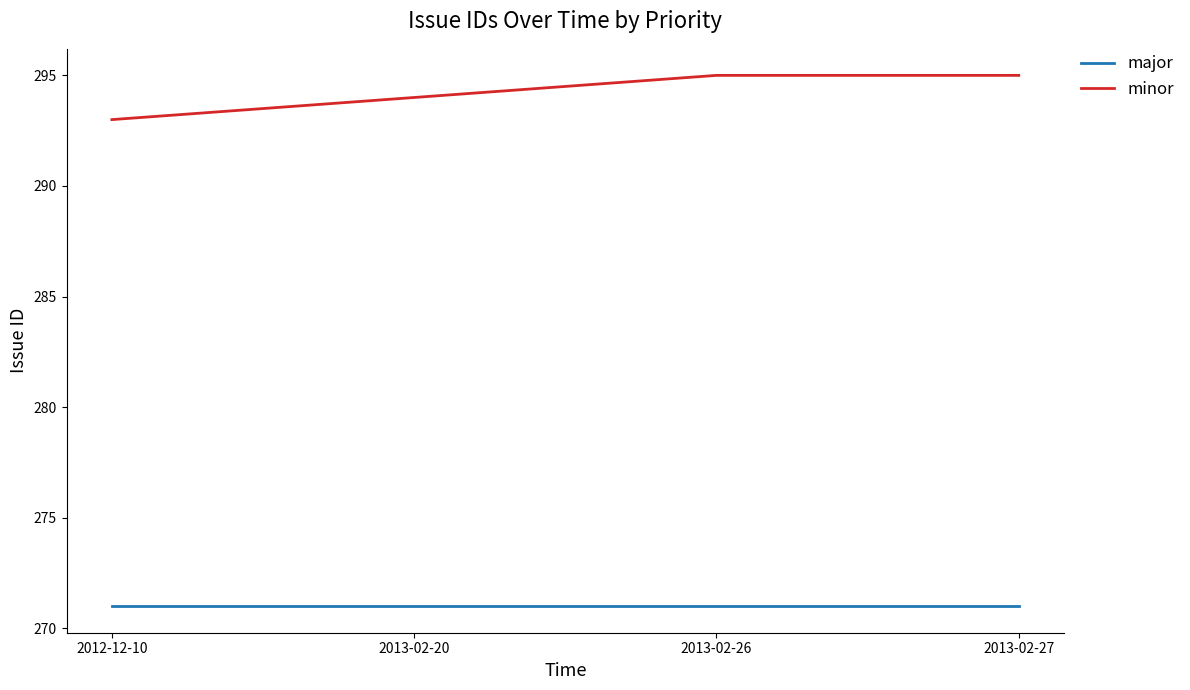

What position from the left is 2013-02-20?

2